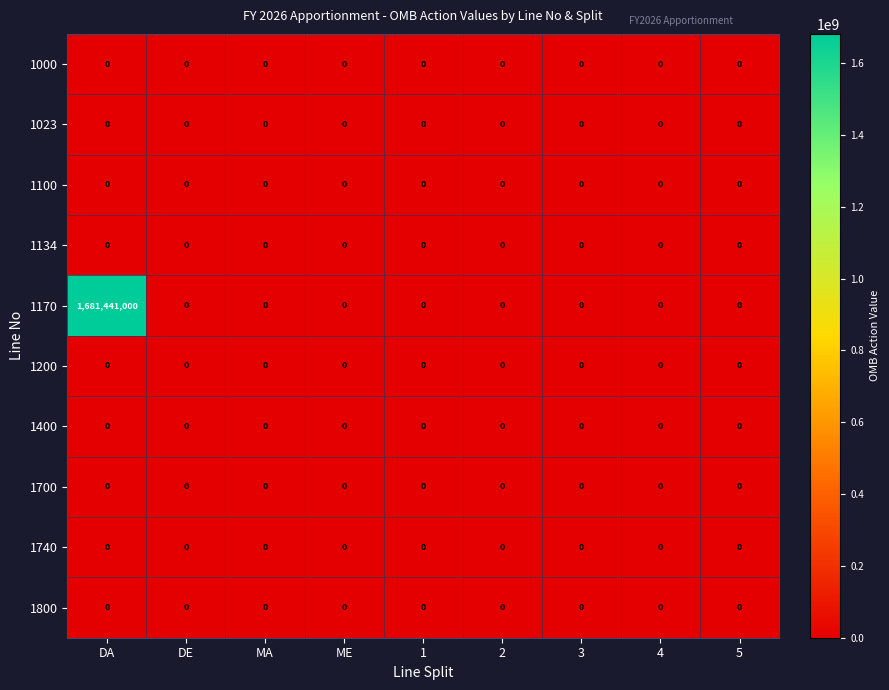

The 1400 series shows 0 at 1. True or false?

True